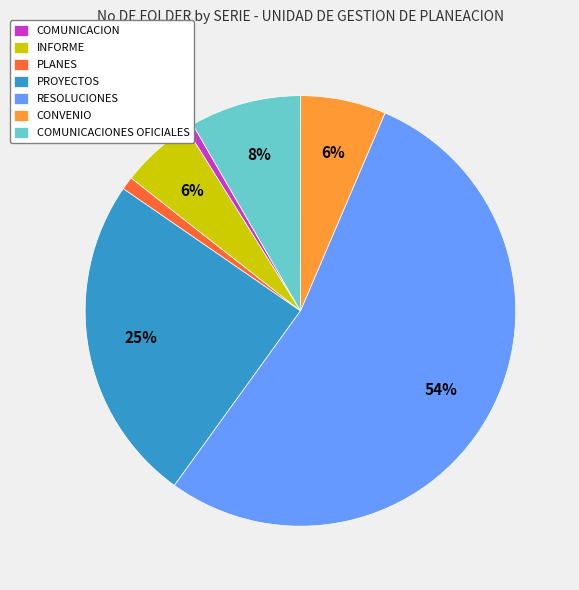

Between COMUNICACION and INFORME, which is larger?

INFORME